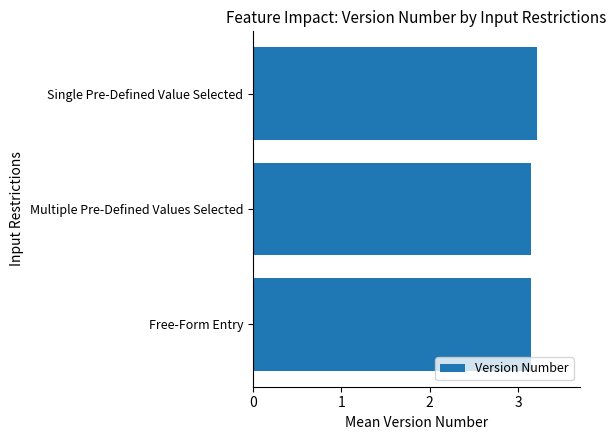

Approximately how many times larger is the value at Free-Form Entry compared to Single Pre-Defined Value Selected?

1.0